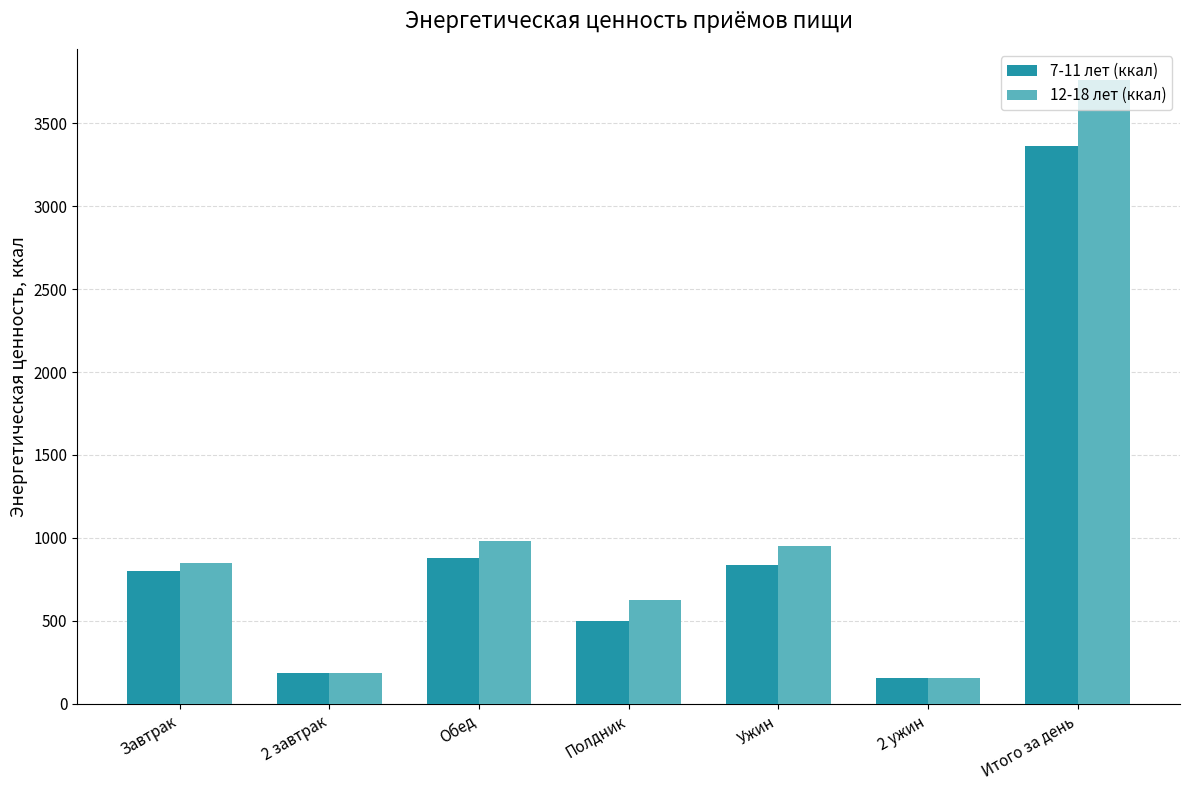

Is it true that 7-11 лет (ккал) equals 186 at 2 завтрак?

True